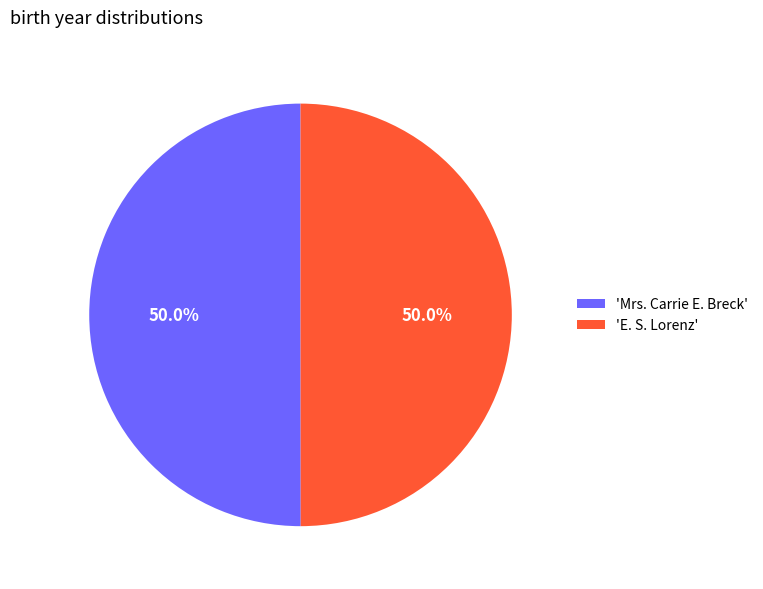

What is the ratio of the value at 'Mrs. Carrie E. Breck' to the value at 'E. S. Lorenz'?

1.0